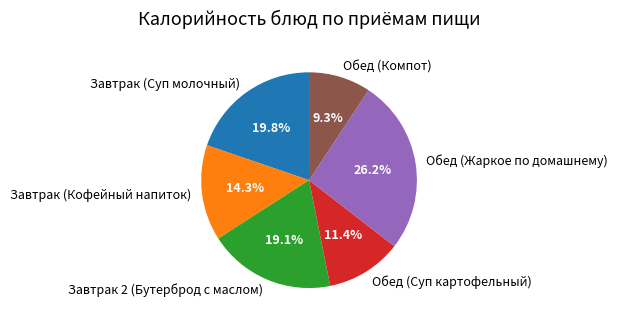

To the nearest percent, what percentage of the pie is Обед (Жаркое по домашнему)?

26%